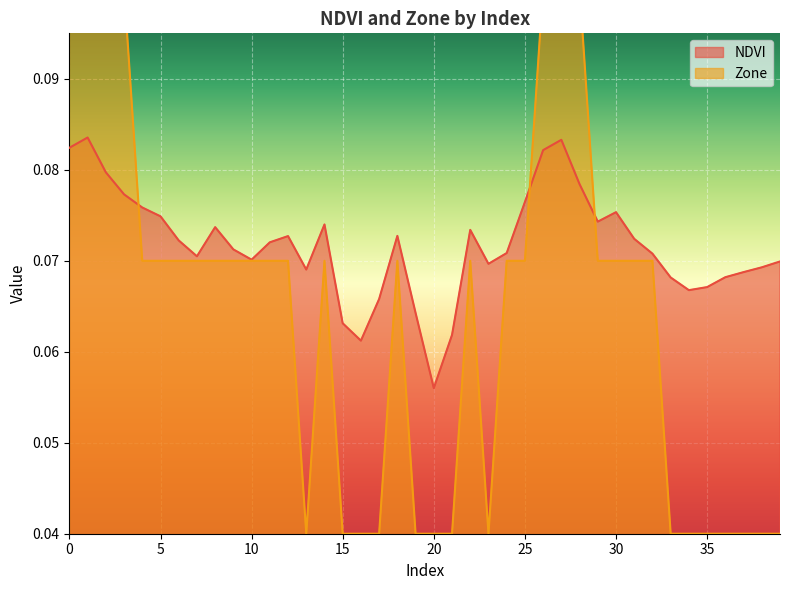

Which label corresponds to the smallest value in the chart?

13